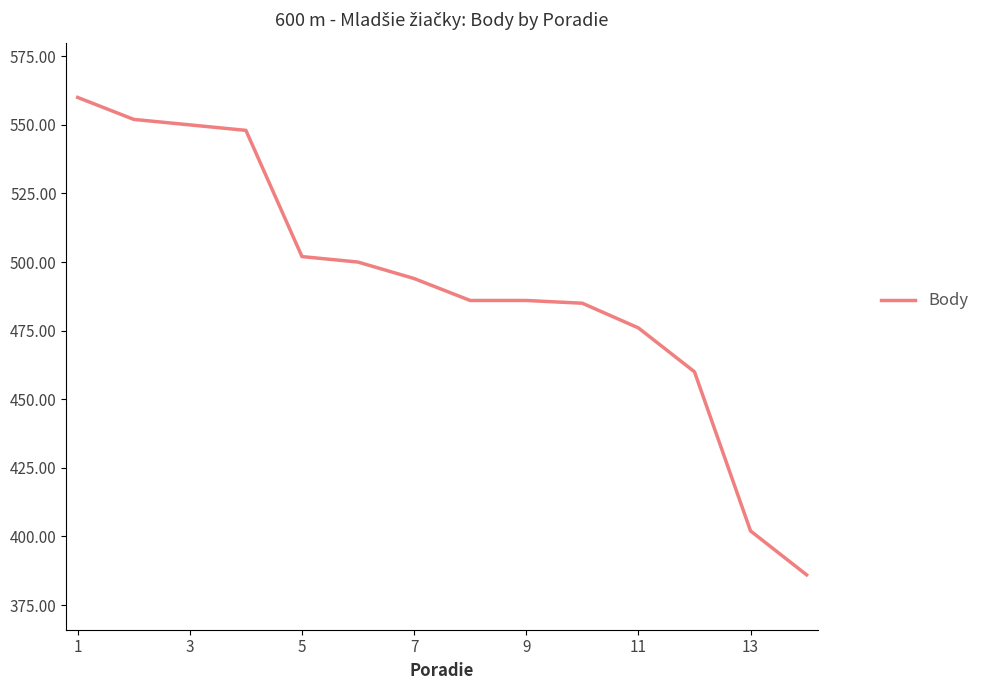

Does the chart display data point markers on the line(s)?

No